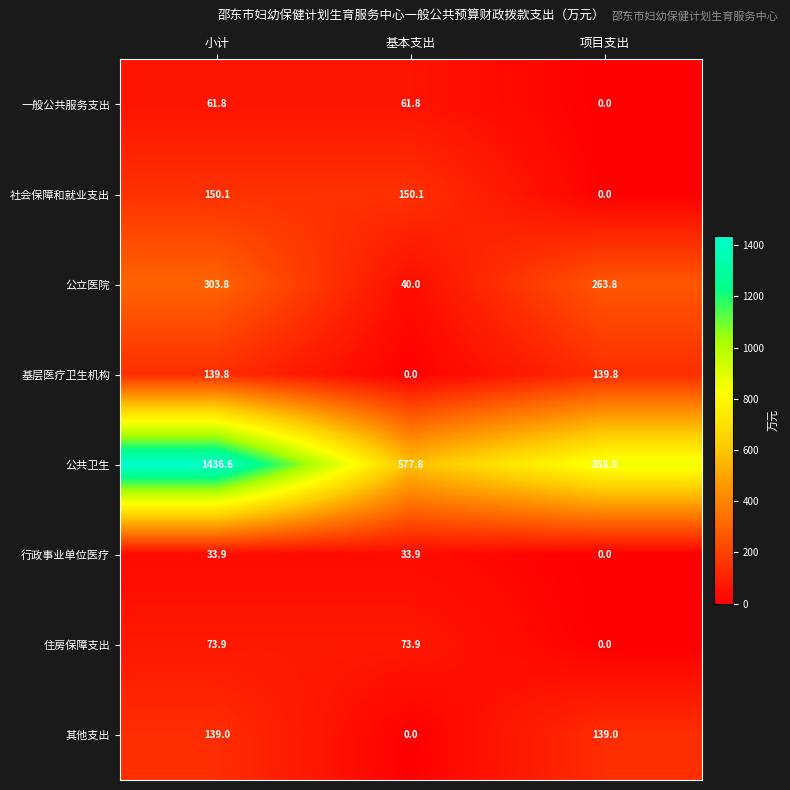

Where does the 公共卫生 series first go above 858?

小计